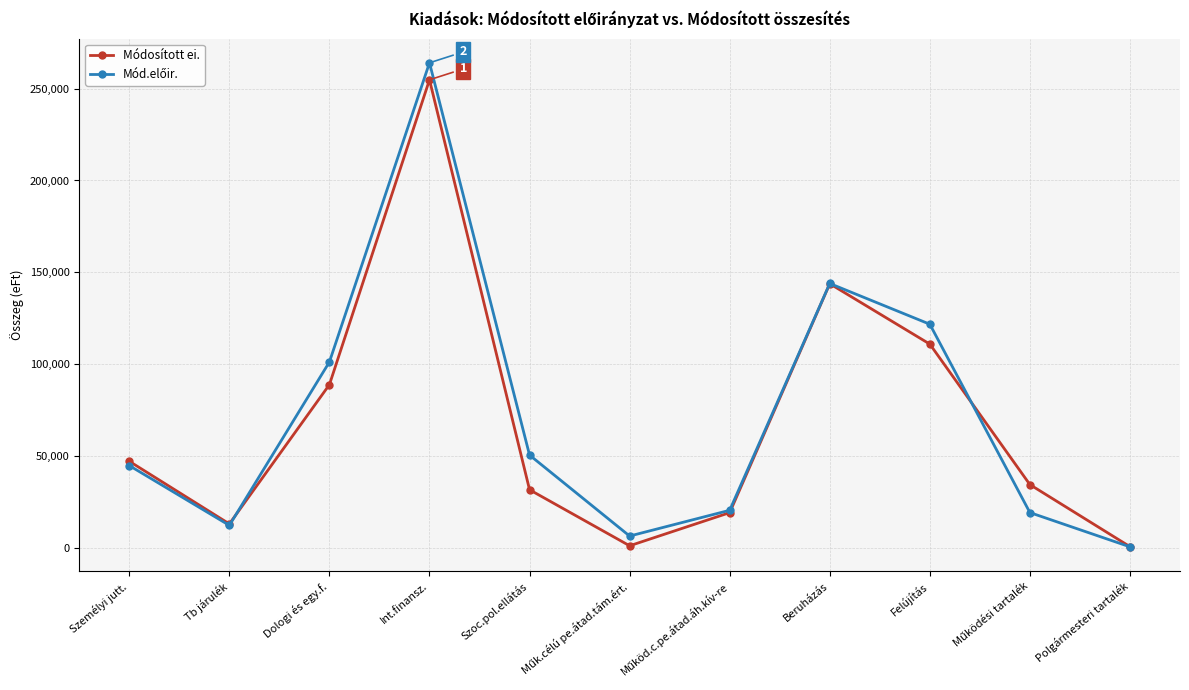

At which category is the sum across all series the highest?

Int.finansz.